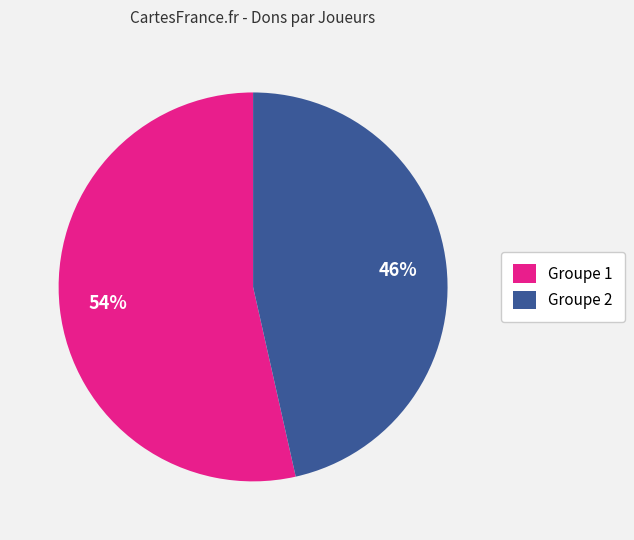

True or false: Groupe 1 accounts for 54% of the total.

True